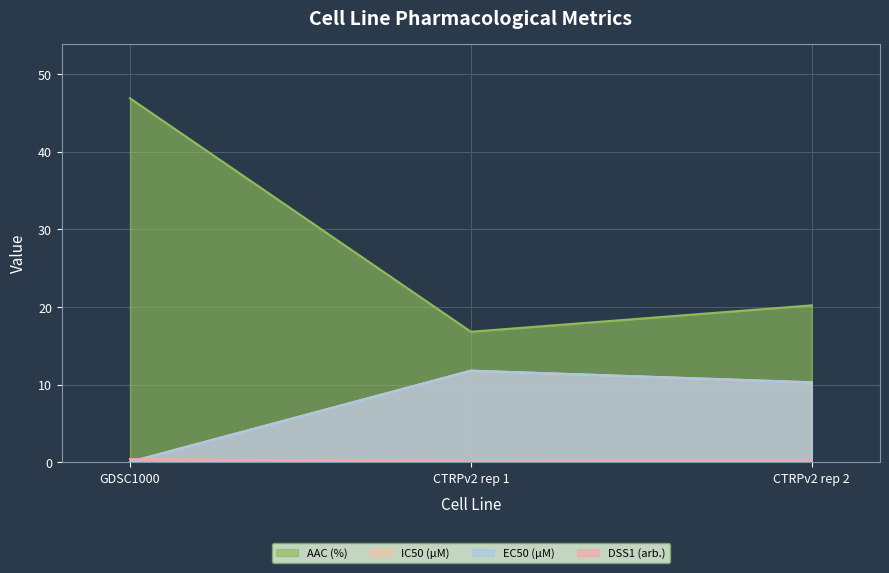

Which has a higher value, CTRPv2 rep 2 or GDSC1000?

GDSC1000